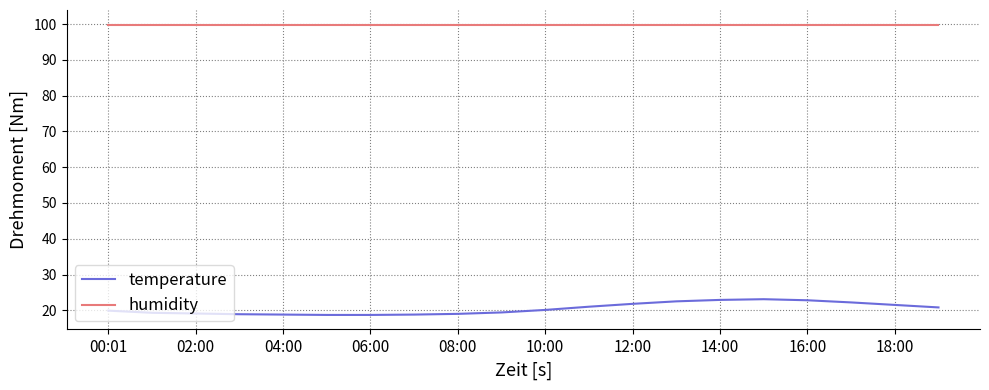

True or false: temperature and humidity cross at least once.

False